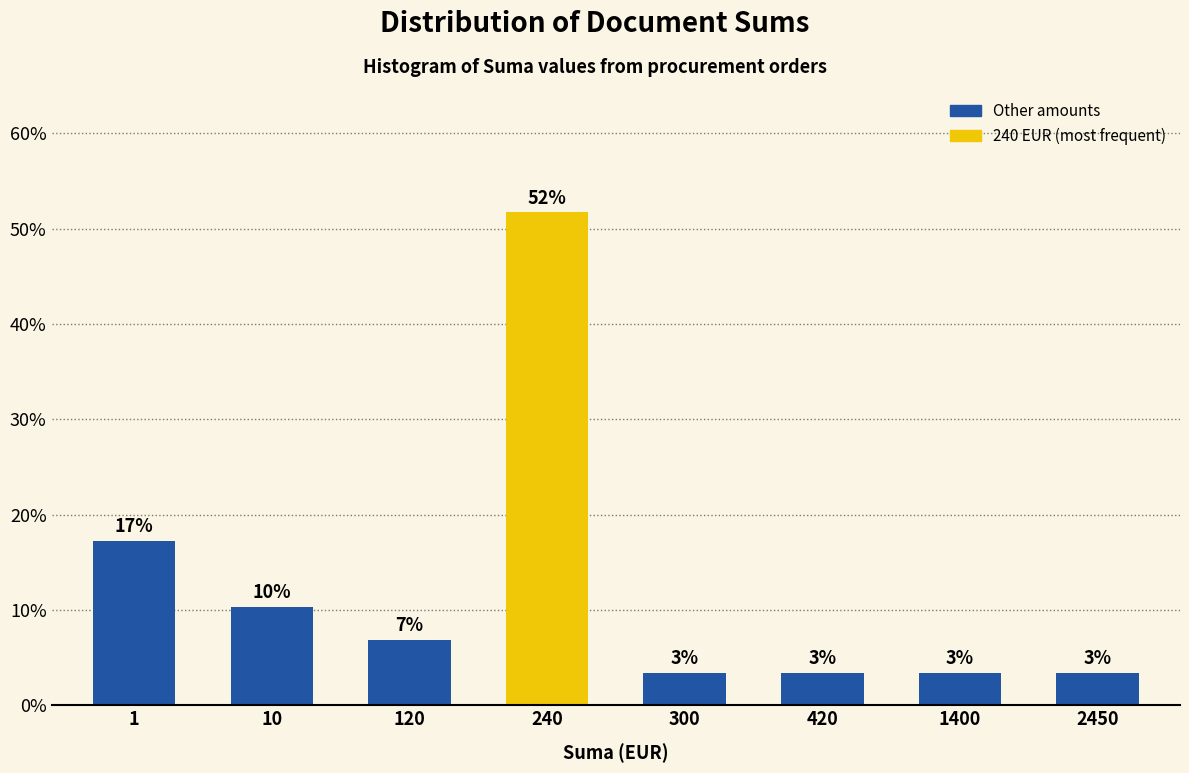

Does the chart contain any negative values?

No